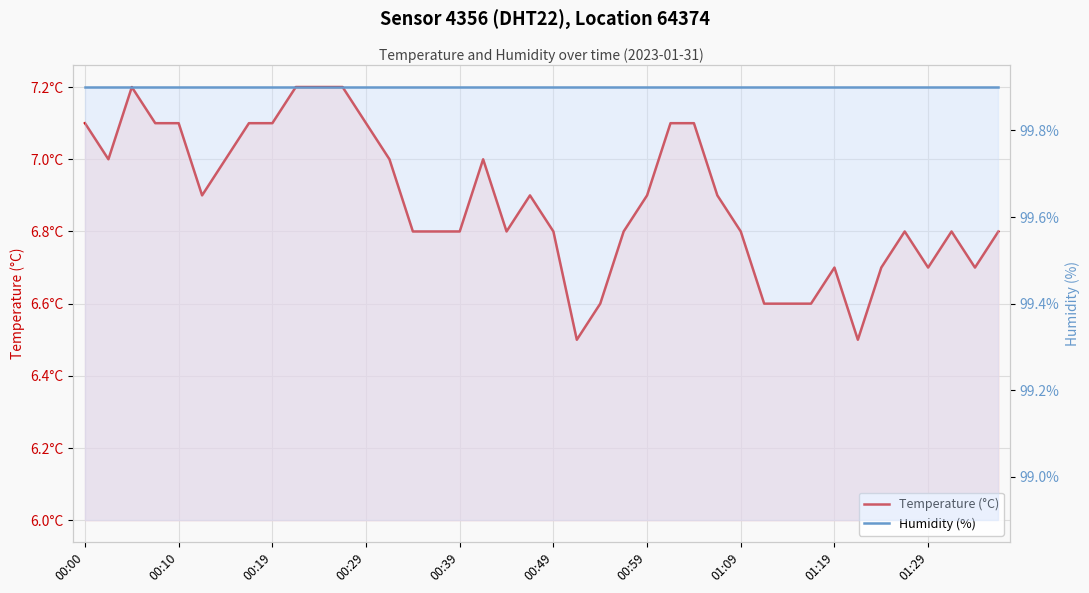

Reading right to left, extract all data points from this chart.

Temperature (°C): 6.8	6.7	6.8	6.7	6.8	6.7	6.5	6.7	6.6	6.6	6.6	6.8	6.9	7.1	7.1	6.9	6.8	6.6	6.5	6.8	6.9	6.8	7.0	6.8	6.8	6.8	7.0	7.1	7.2	7.2	7.2	7.1	7.1	7.0	6.9	7.1	7.1	7.2	7.0	7.1
Humidity (%): 99.9	99.9	99.9	99.9	99.9	99.9	99.9	99.9	99.9	99.9	99.9	99.9	99.9	99.9	99.9	99.9	99.9	99.9	99.9	99.9	99.9	99.9	99.9	99.9	99.9	99.9	99.9	99.9	99.9	99.9	99.9	99.9	99.9	99.9	99.9	99.9	99.9	99.9	99.9	99.9